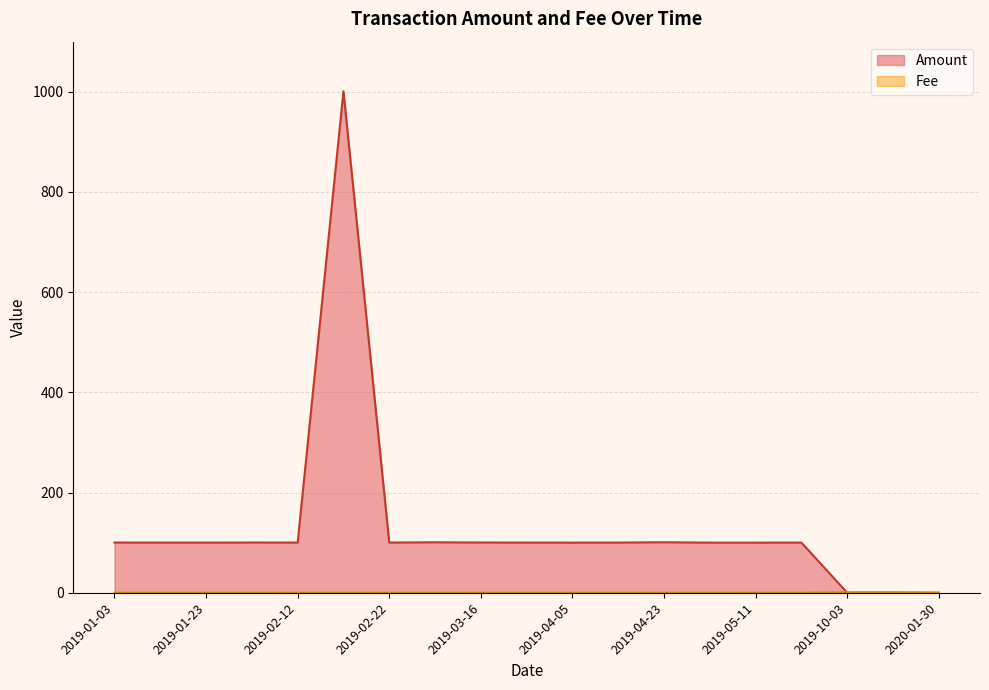

How many values in the Amount series exceed 100?

16